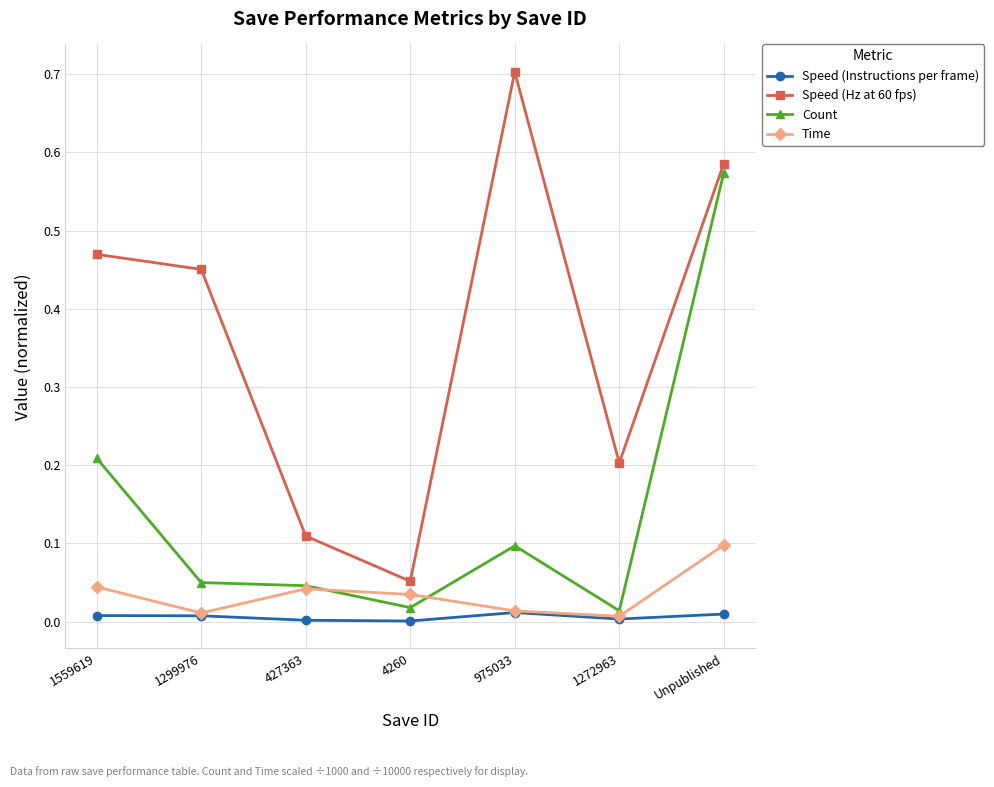

True or false: Time has a value of 0.0 at 975033.

True